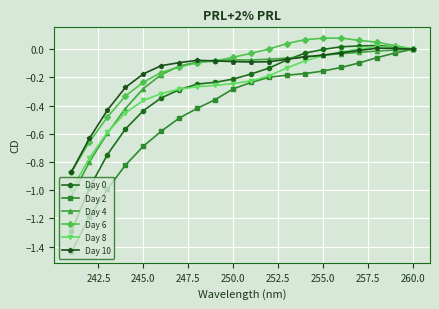

Which series has the widest spread of values?

Day 2